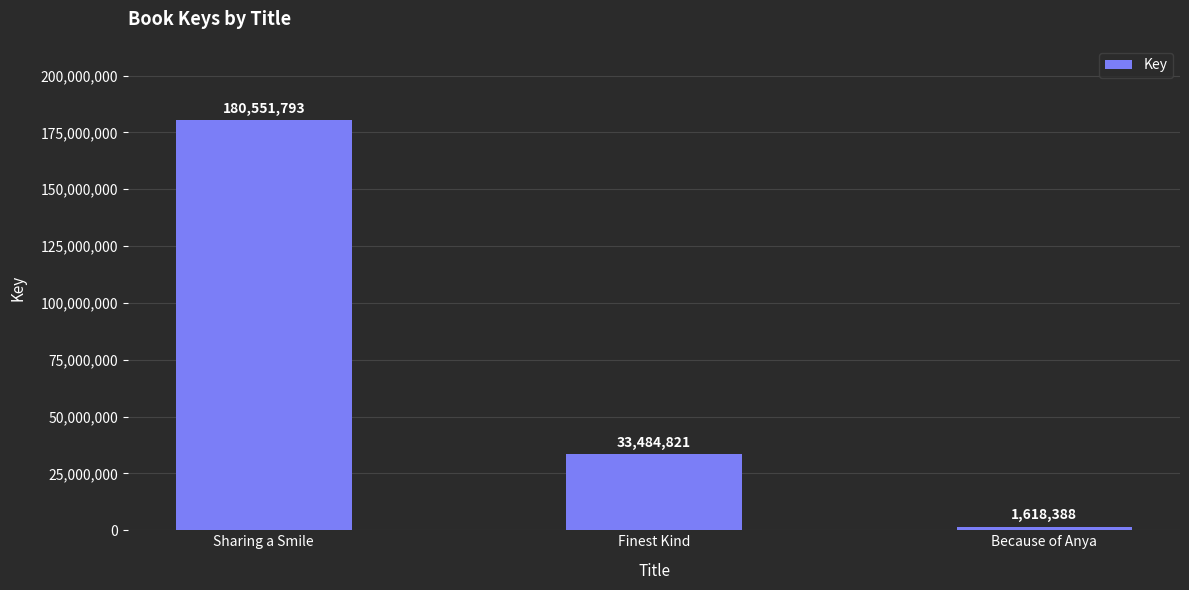

The chart shows a value of 33484821 at Finest Kind. True or false?

True